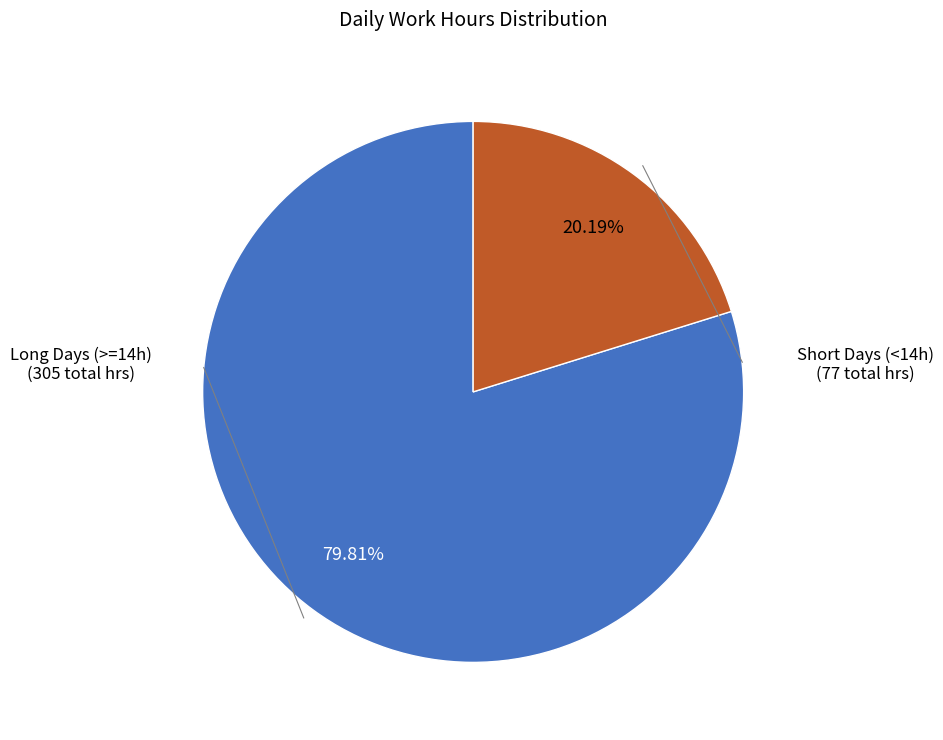

Does any single category account for the majority?

Yes